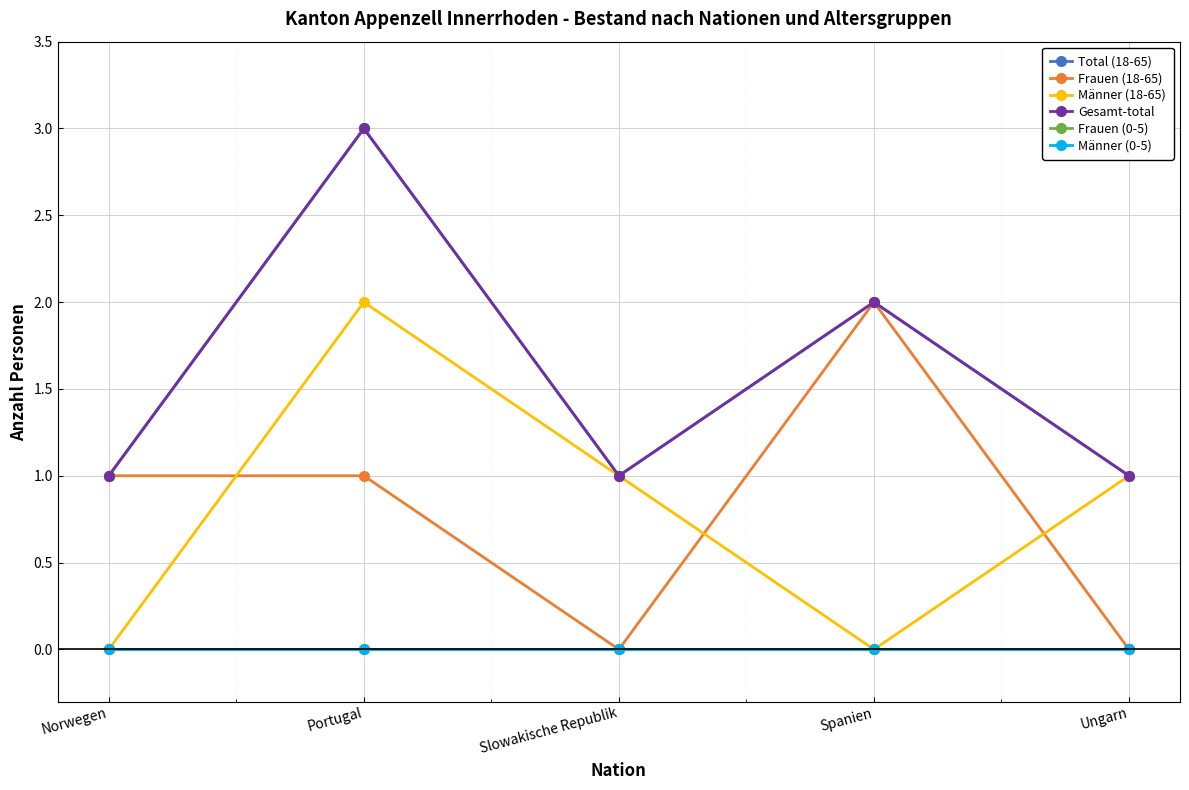

True or false: Männer (0-5) and Frauen (0-5) cross at least once.

False